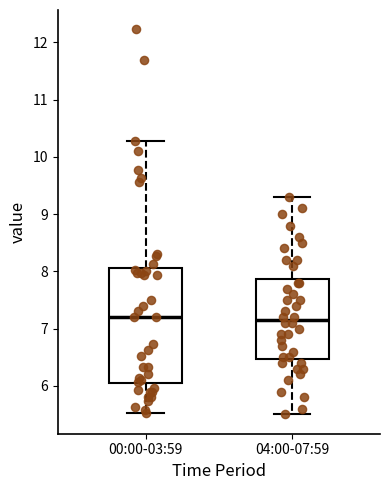

Reading left to right, transcribe this box plot: for each box, give where its median line is, the range the box spans, and where its two whiskers end, as read against the y-axis. The values are not printed on the chart, so give them approximately, as read against the axis.

00:00-03:59: median 7.2, box 6.0 to 8.1, whiskers 5.5 to 10.3
04:00-07:59: median 7.2, box 6.5 to 7.9, whiskers 5.5 to 9.3